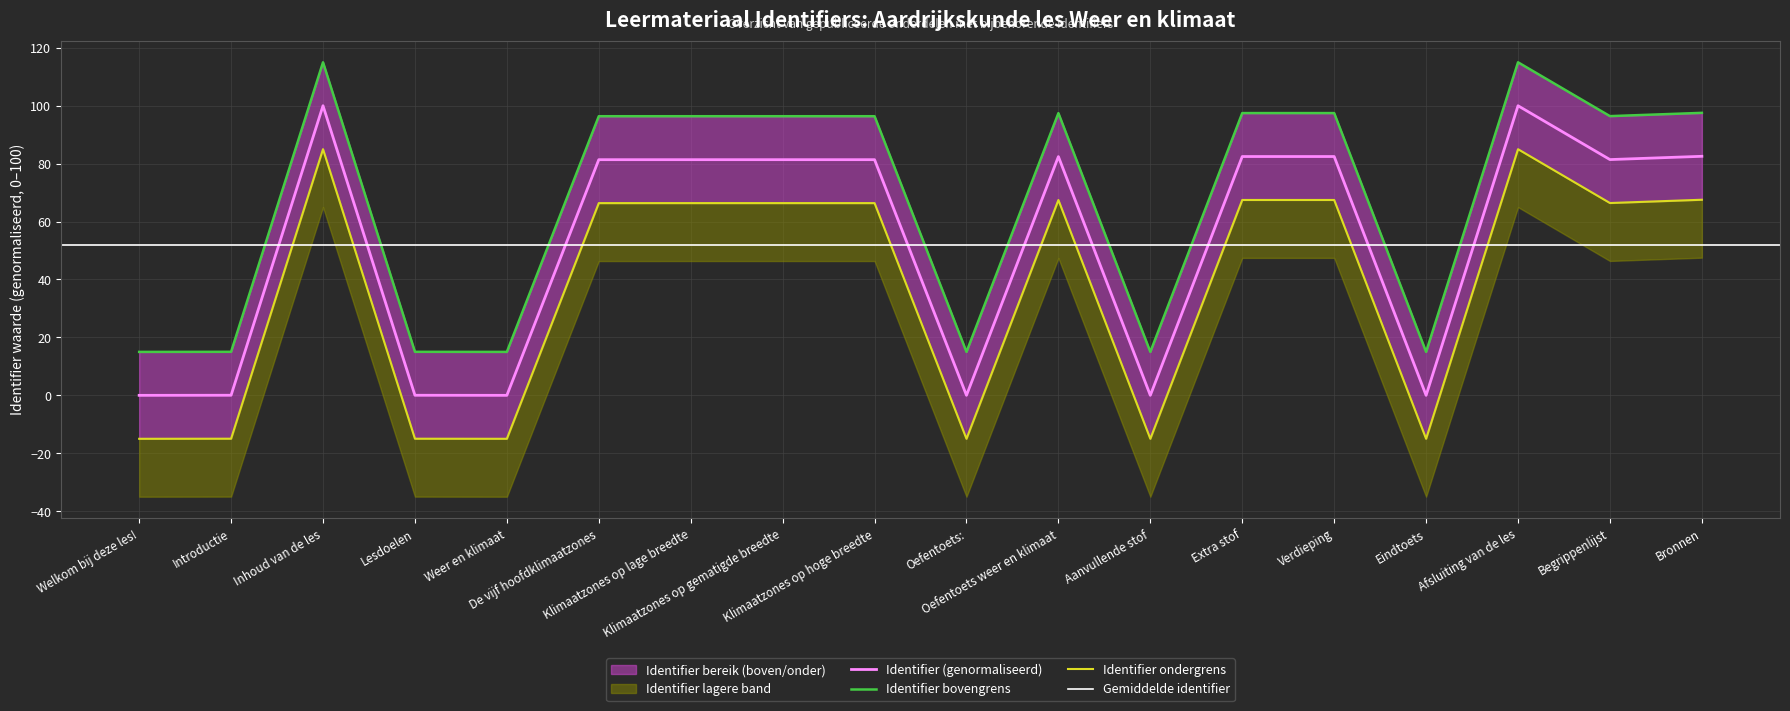

True or false: Identifier and Identifier_upper intersect in this chart.

False